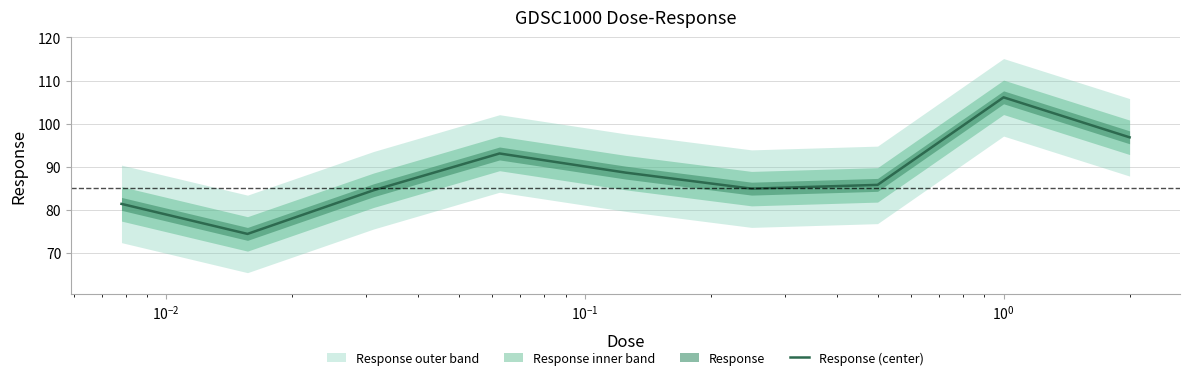

Does the chart display data point markers on the line(s)?

No